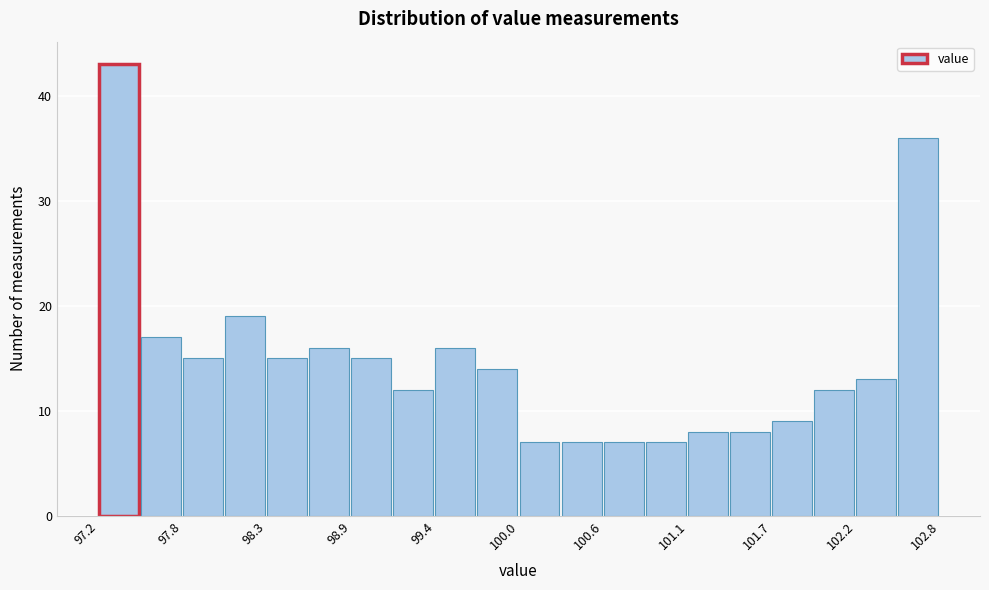

Read against the x-axis, roughly where is the centre of the tallest bar?

97.3